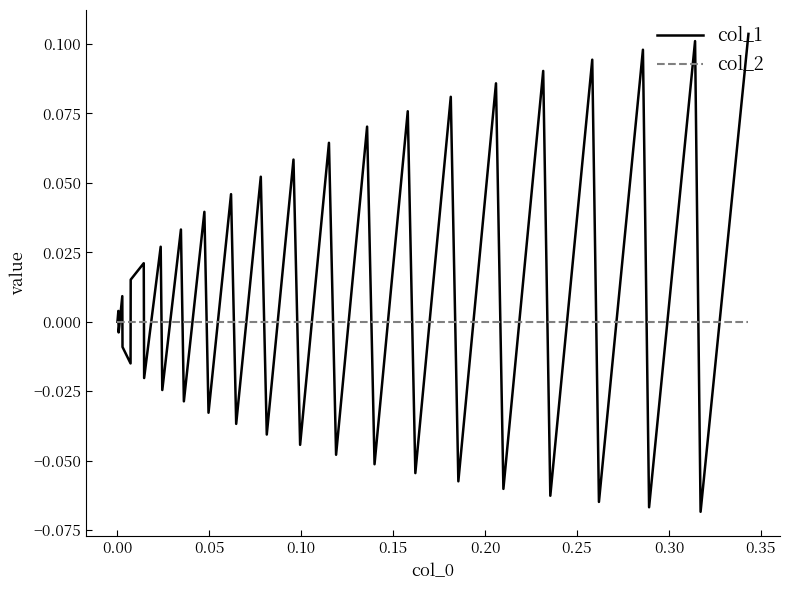

What are all the series names shown in the legend?

col_1, col_2